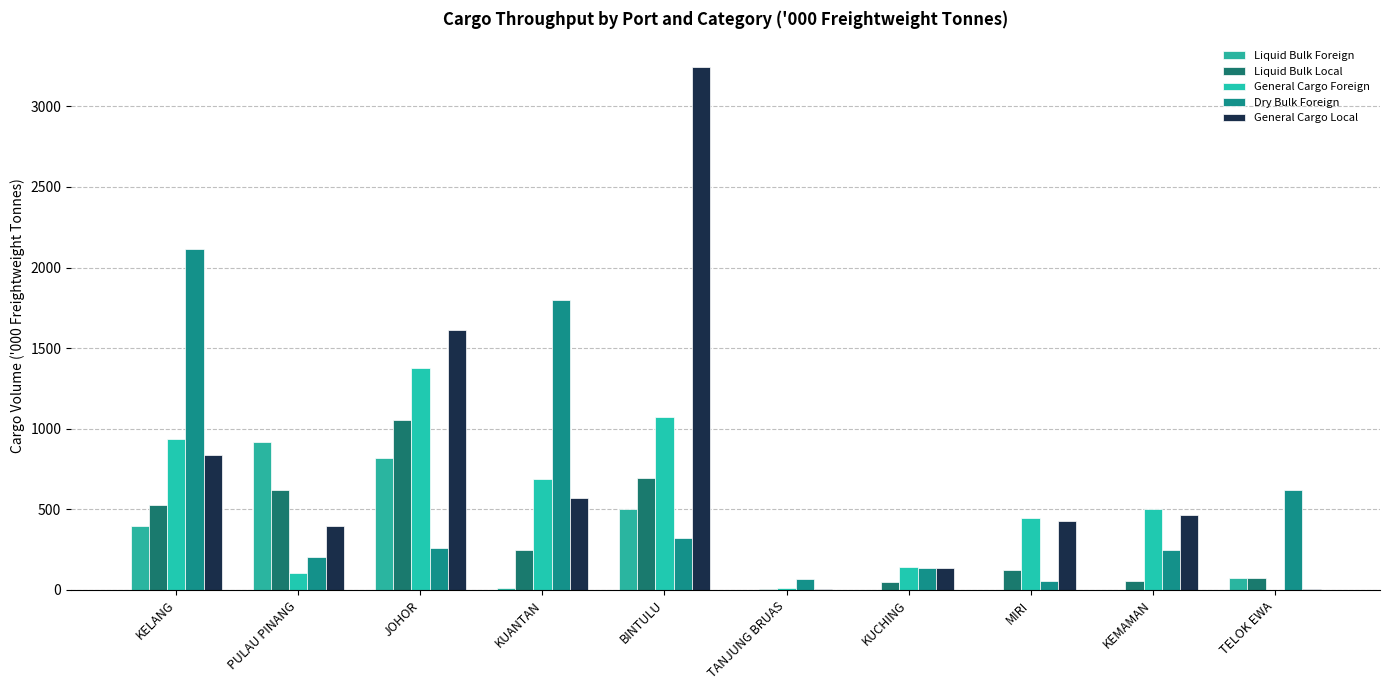

What are all the series names shown in the legend?

Liquid Bulk Foreign, Liquid Bulk Local, General Cargo Foreign, Dry Bulk Foreign, General Cargo Local